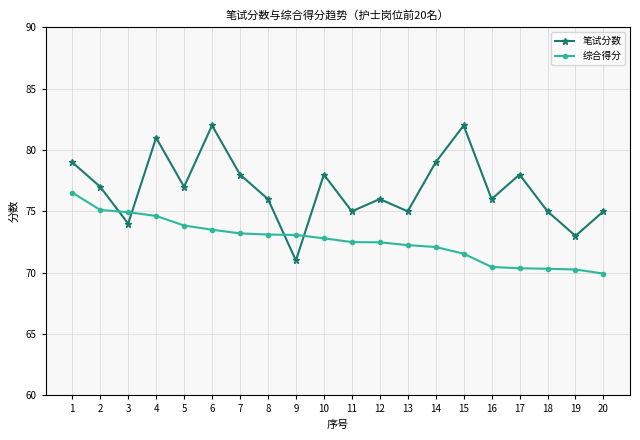

True or false: 笔试分数 and 综合得分 cross at least once.

True